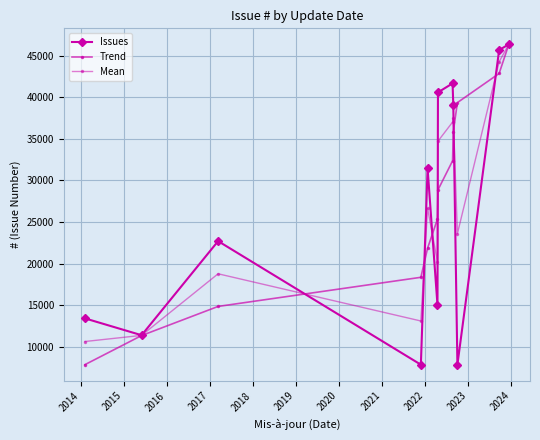

Does the chart have visible grid lines?

Yes